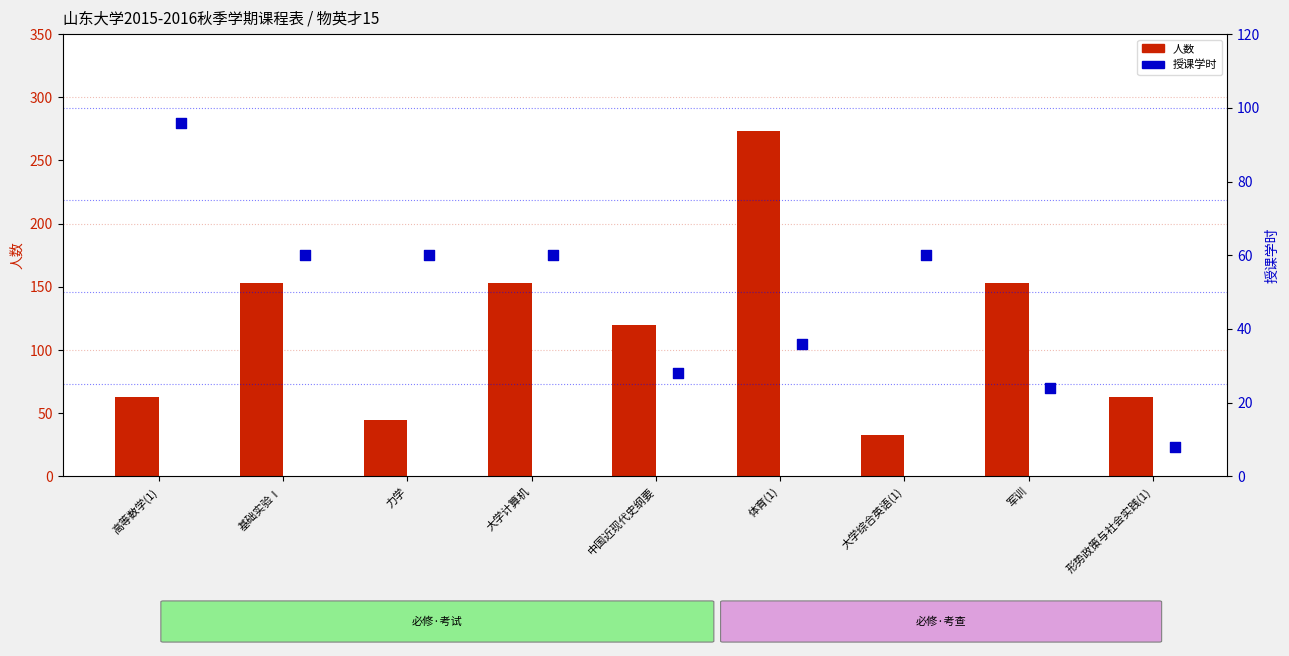

At how many categories does at least one series exceed 113?

5